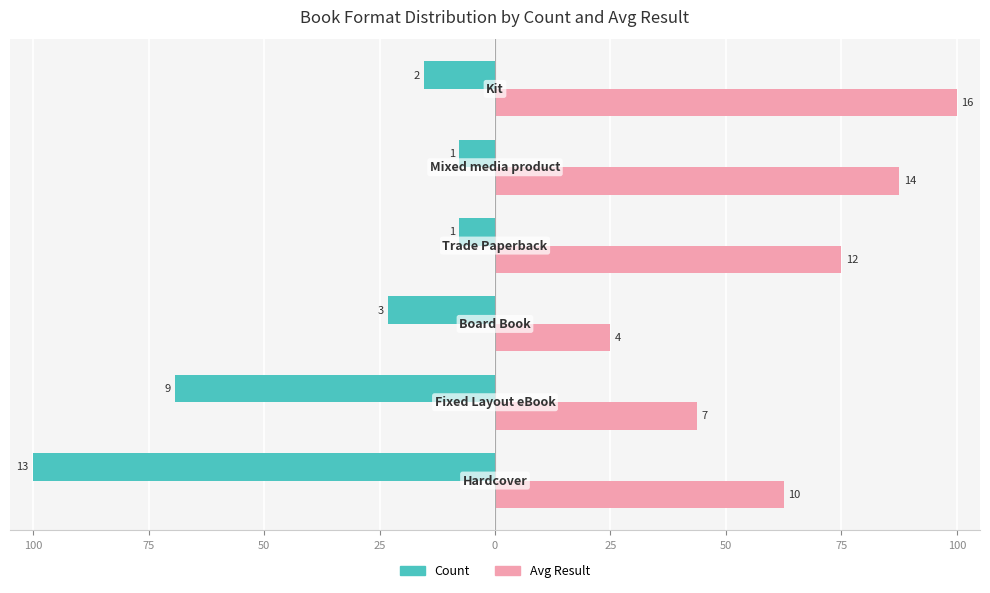

What are all the series names shown in the legend?

Count, Avg Result